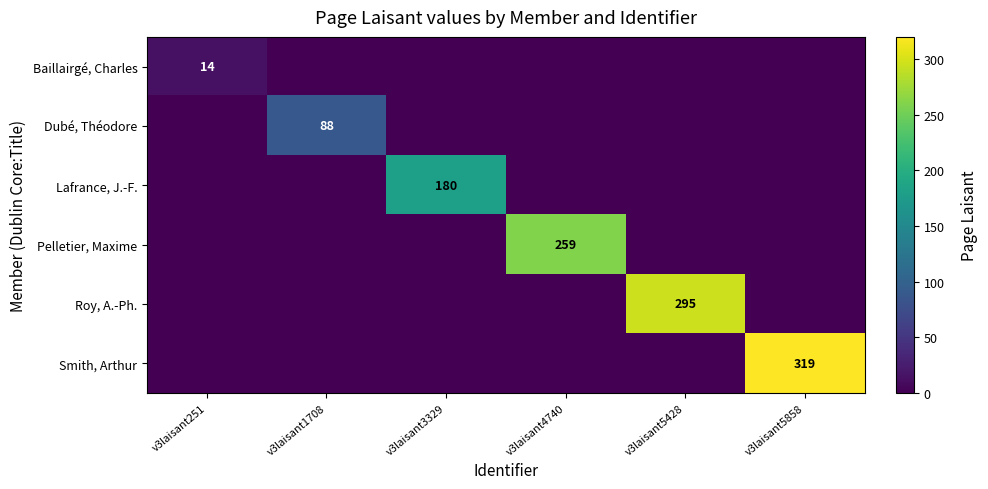

At v3laisant1708, list the series in order from largest to smallest.

Dubé, Théodore, Baillairgé, Charles, Lafrance, J.-F., Pelletier, Maxime, Roy, A.-Ph., Smith, Arthur